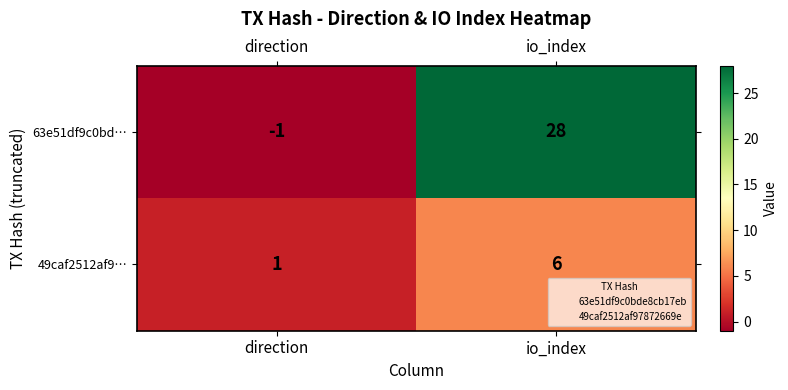

What is the difference between the 49caf2512af9… values at direction and io_index?

5